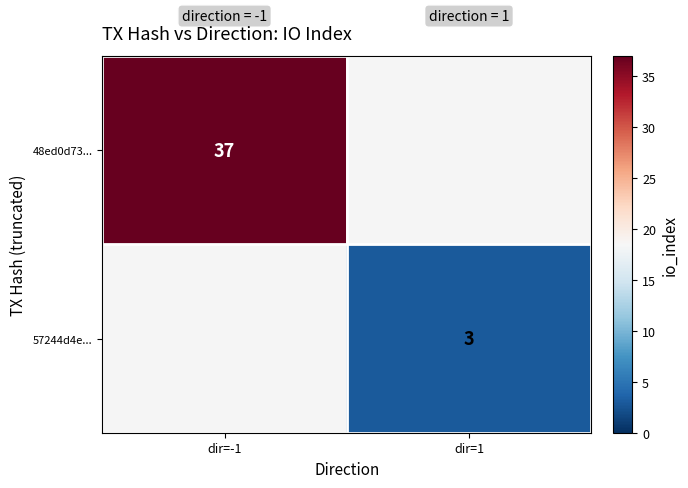

What is the greatest value displayed?

37